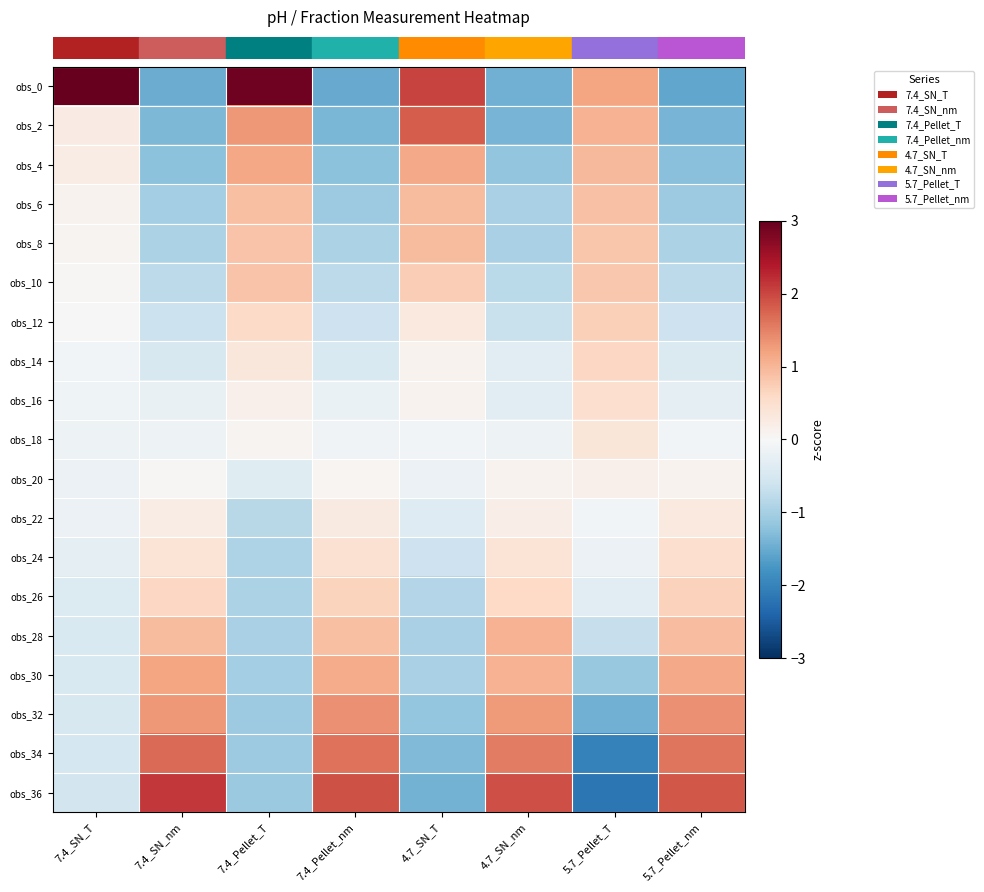

Which has a higher value, 4.7_SN_nm or 7.4_SN_T?

7.4_SN_T